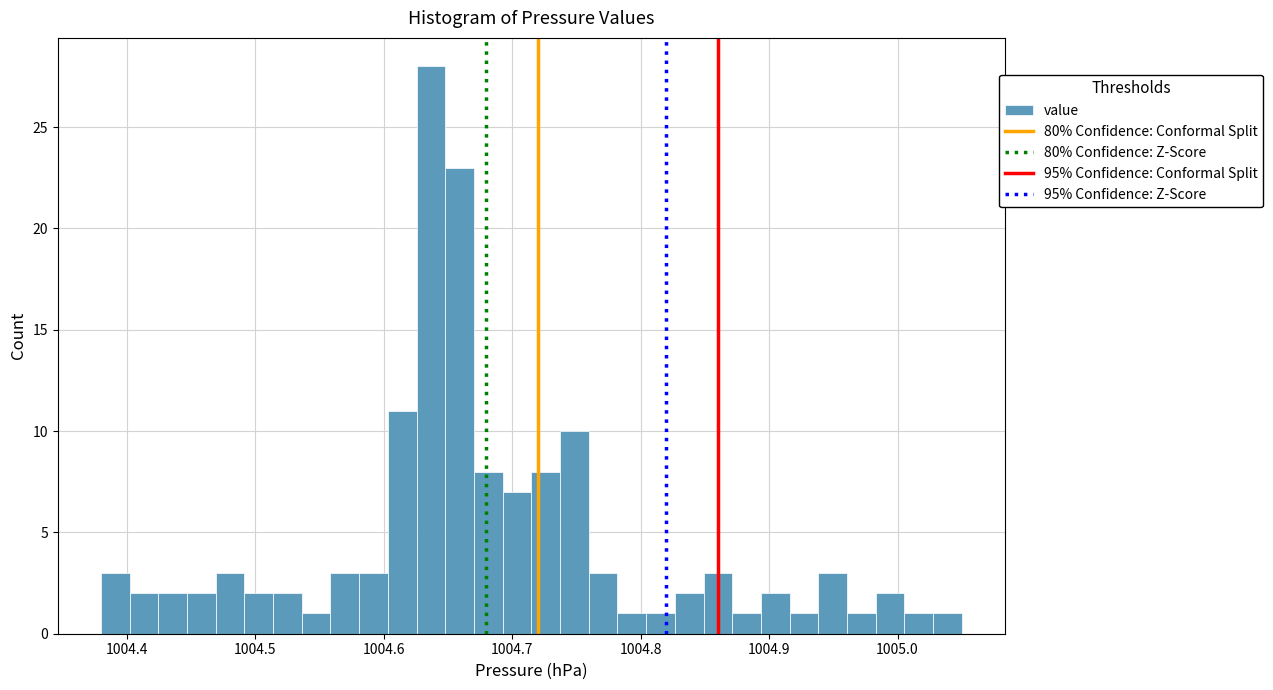

Around what value on the x-axis is the tallest bar? Give the approximate position of its centre, as read against the axis.

1004.64